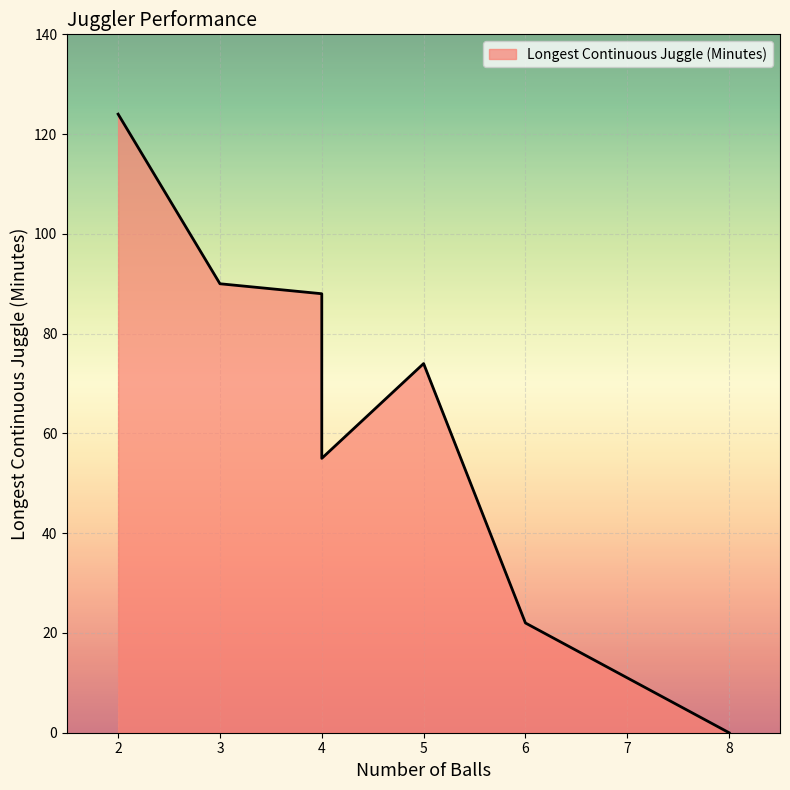

At which label is the value closest to 62?

4